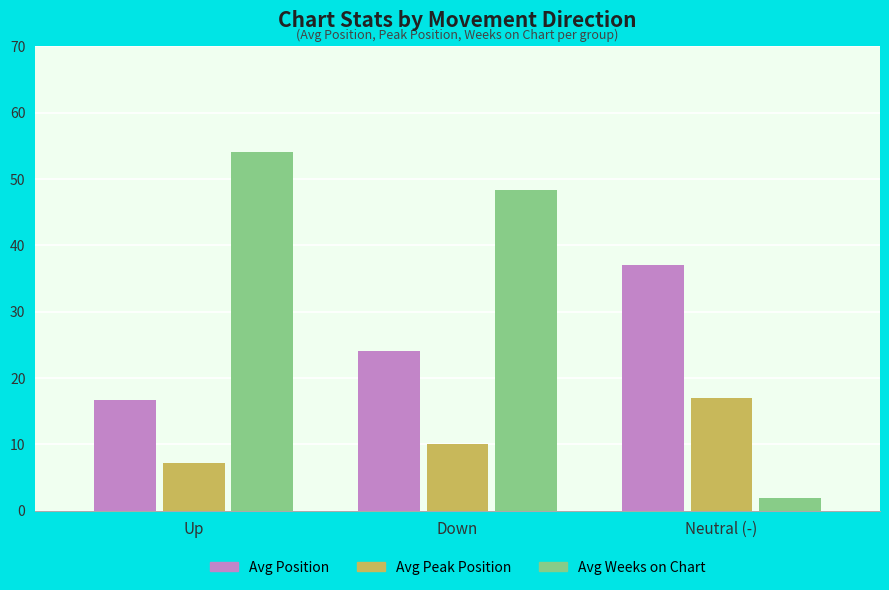

What is the label of the 3rd bar from the right?

Up